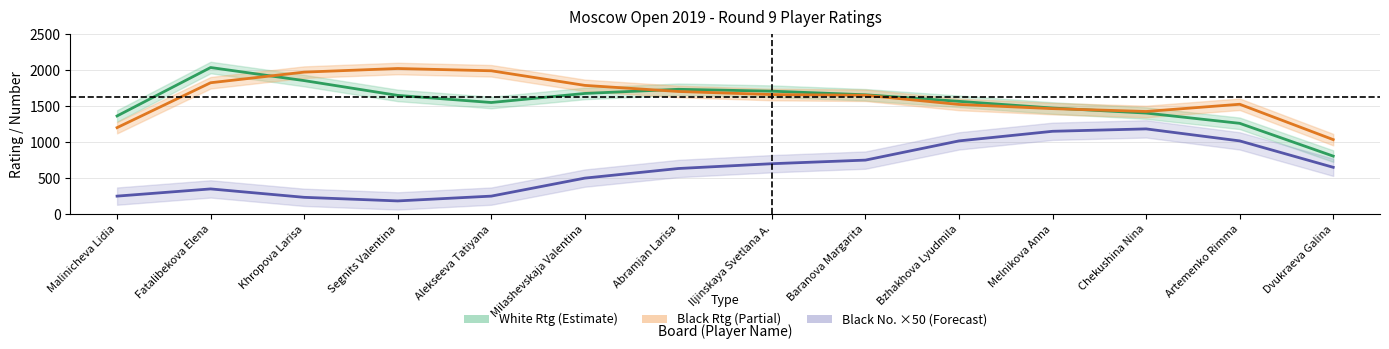

Which category has the lowest value across all series?

Segnits Valentina